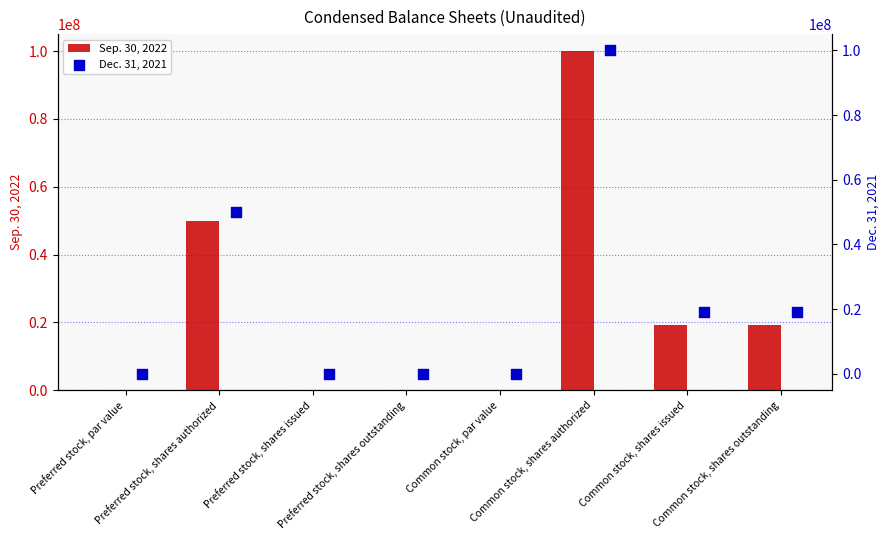

What are all the series names shown in the legend?

Sep. 30, 2022, Dec. 31, 2021